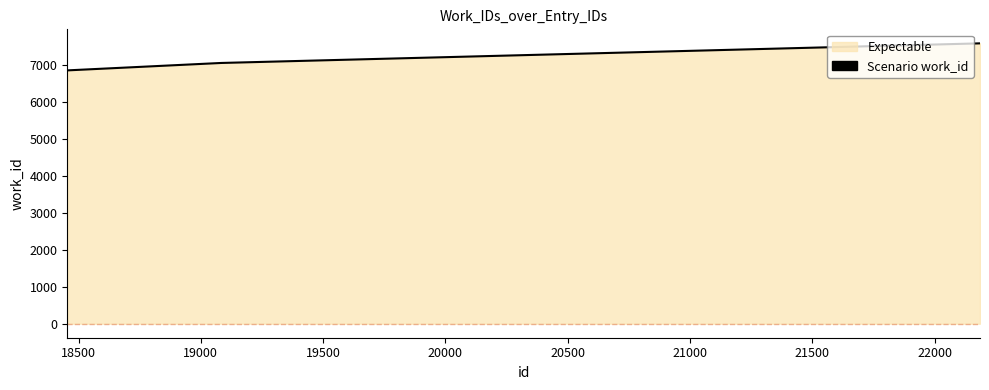

What is the smallest value displayed?

6859